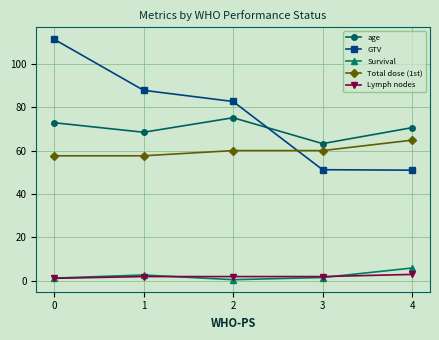

How many series are shown in this chart?

5